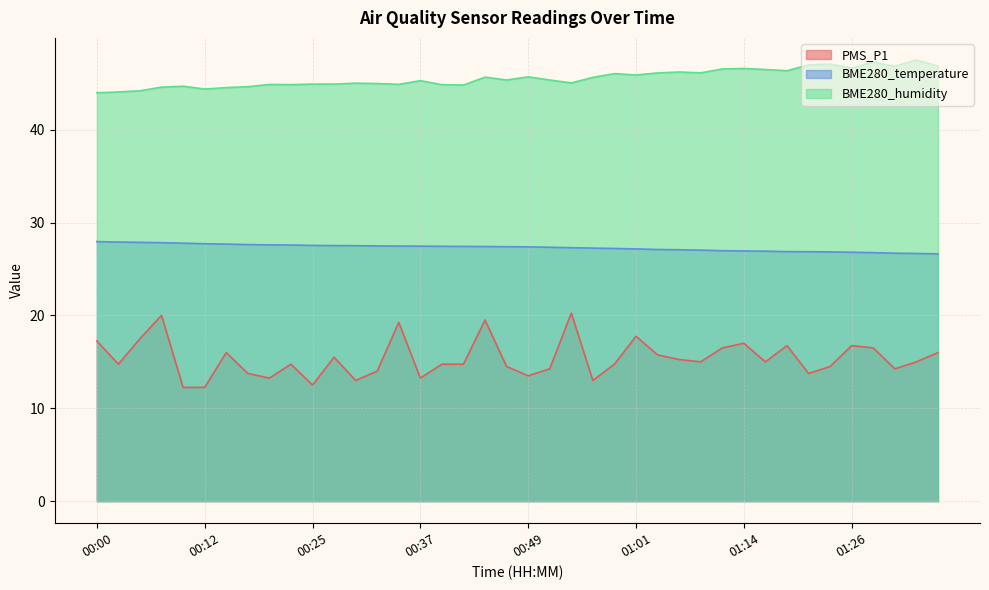

What position from the right is 00:39?

24